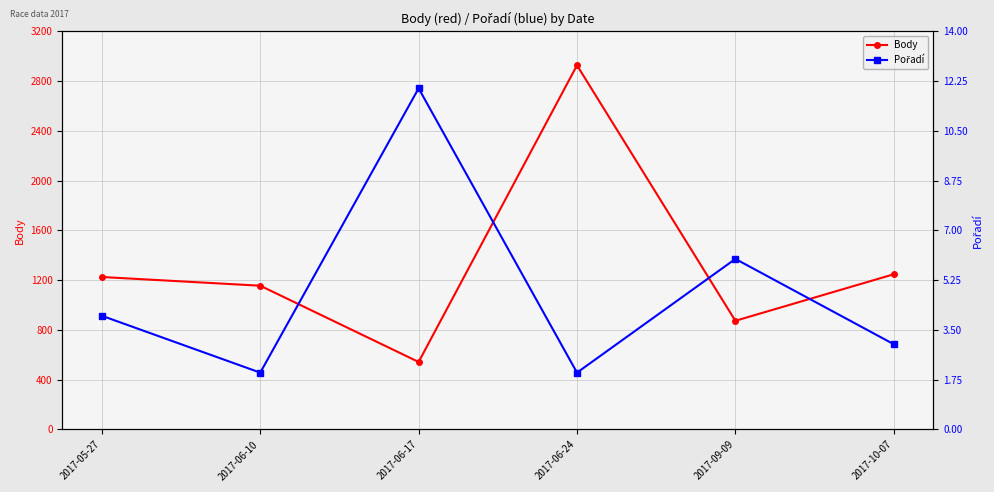

Is the value of Body at 2017-05-27 greater than the value of Pořadí at 2017-09-09?

Yes